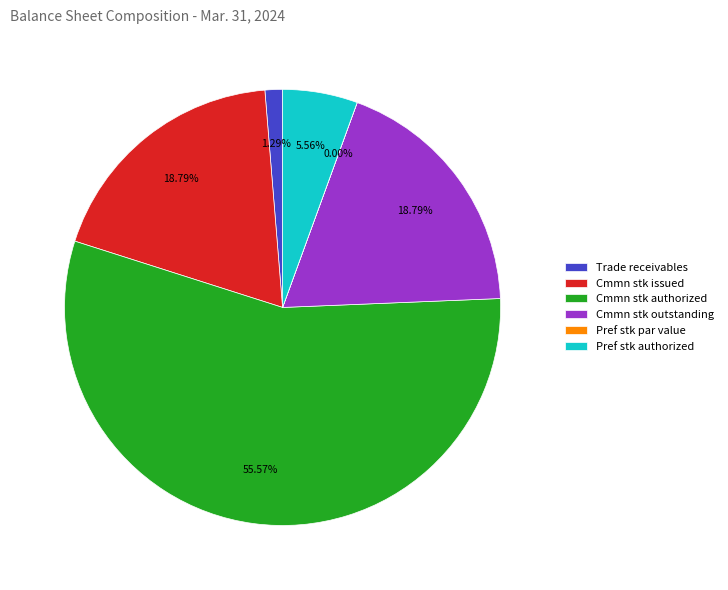

What is the ratio of the value at Cmmn stk outstanding to the value at Cmmn stk authorized?

0.3